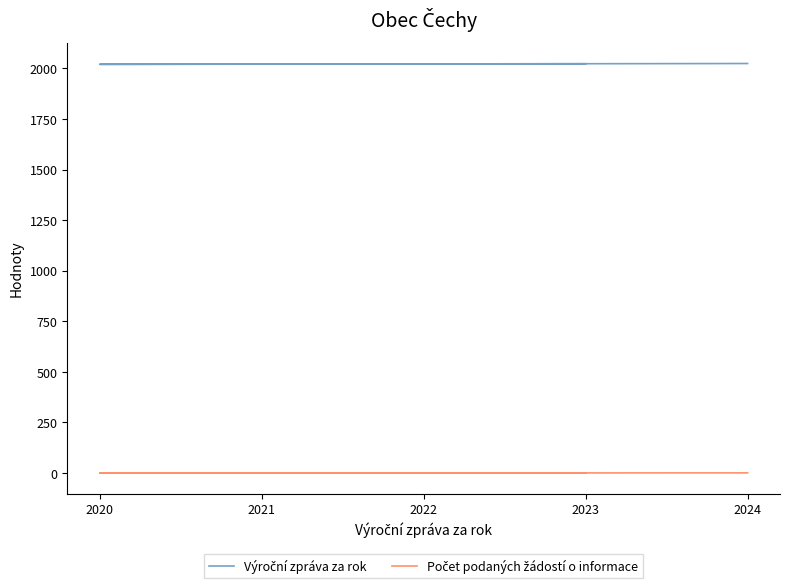

The value of Počet podaných žádostí o informace at 2021 is 0. True or false?

True